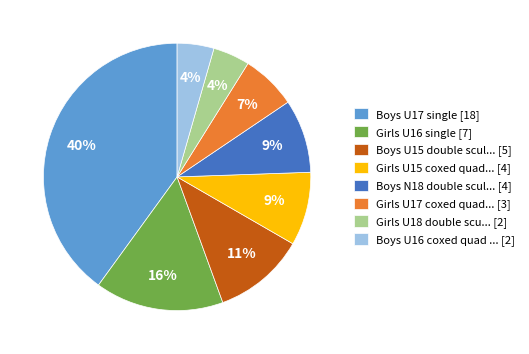

Is the sum of Boys U17 single [18] and Boys U16 coxed quad ... [2] greater than half?

No